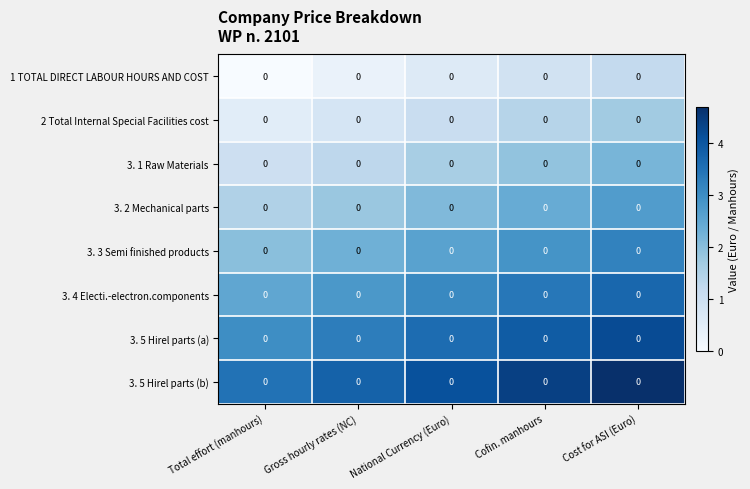

List the series in order of their peak value, lowest first.

1 TOTAL DIRECT LABOUR HOURS AND COST, 2 Total Internal Special Facilities cost, 3. 1 Raw Materials, 3. 2 Mechanical parts, 3. 3 Semi finished products, 3. 4 Electi.-electron.components, 3. 5 Hirel parts (a), 3. 5 Hirel parts (b)